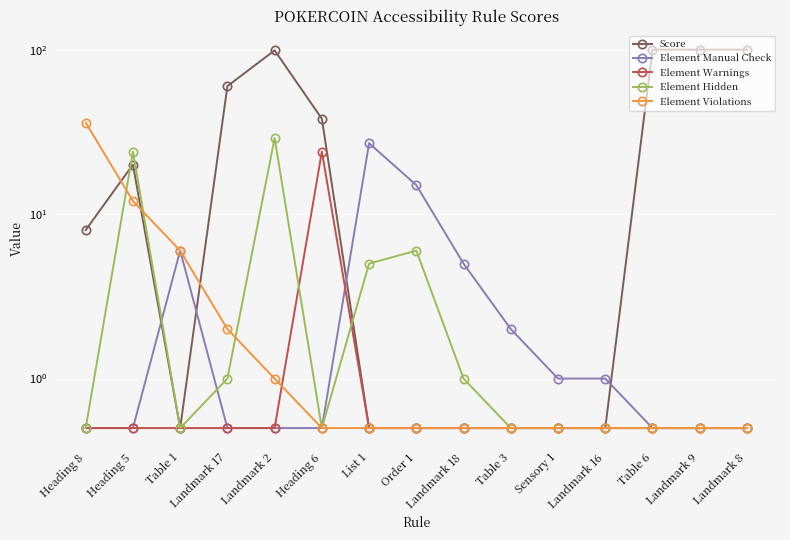

At which label does Element Hidden reach its peak?

Landmark 2